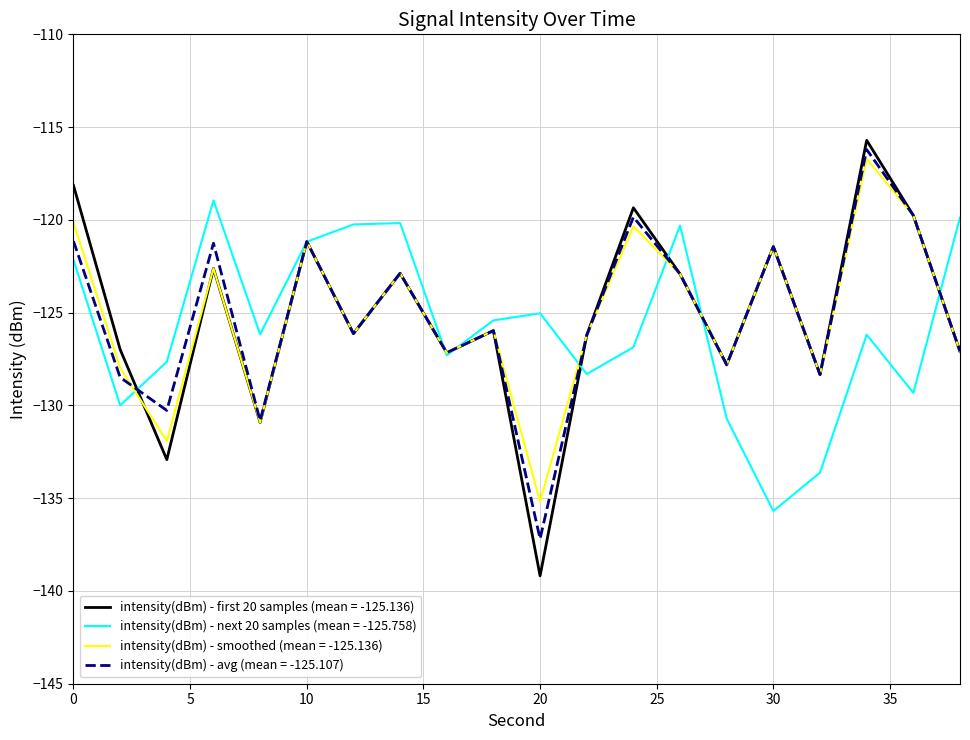

Which series has the largest range (max minus min)?

intensity(dBm) - first 20 samples (mean = -125.136)